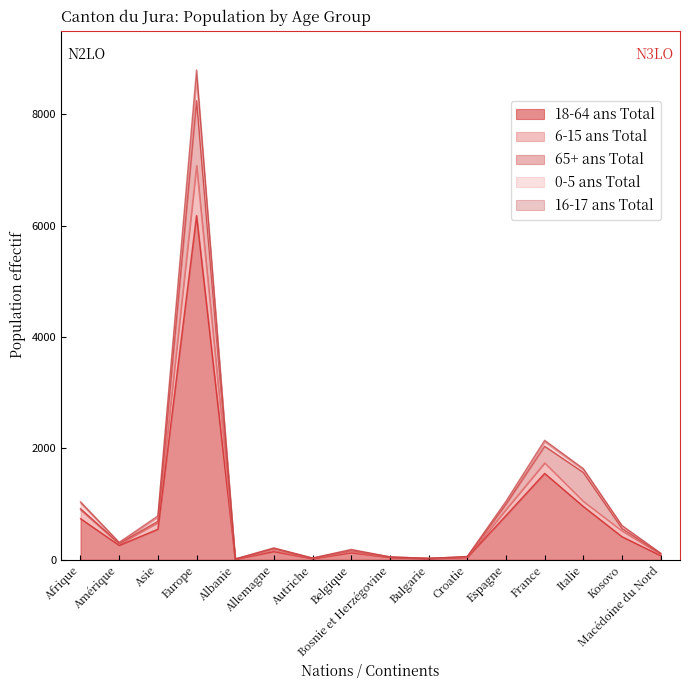

List the labels in order of 6-15 ans Total value, largest first.

Europe, France, Italie, Espagne, Afrique, Asie, Kosovo, Amérique, Allemagne, Belgique, Macédoine du Nord, Croatie, Bosnie et Herzégovine, Autriche, Bulgarie, Albanie